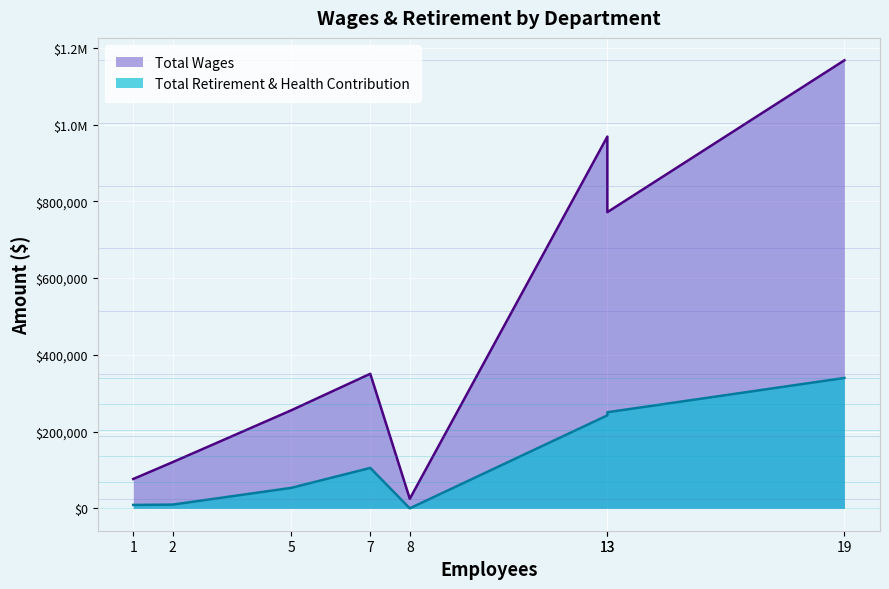

Reading right to left, extract all data points from this chart.

Total Wages: City Council=24798	Building & Planning=76401	Community Development=120437	Administration=255508	Finance=350715	Public Works=771931	Fire=968895	Police=1167850
Total Retirement & Health Contribution: City Council=0	Building & Planning=8830	Community Development=9688	Administration=53334	Finance=105296	Public Works=250409	Fire=242308	Police=339781